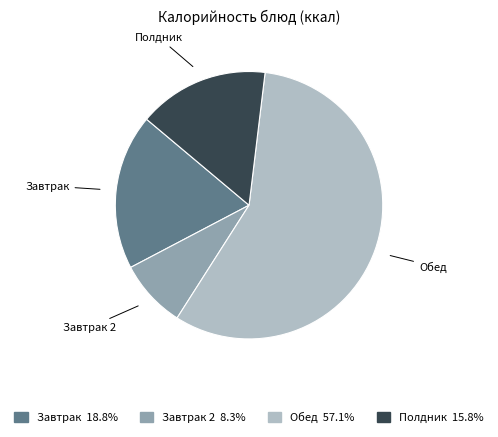

Is there a majority slice in this chart?

Yes